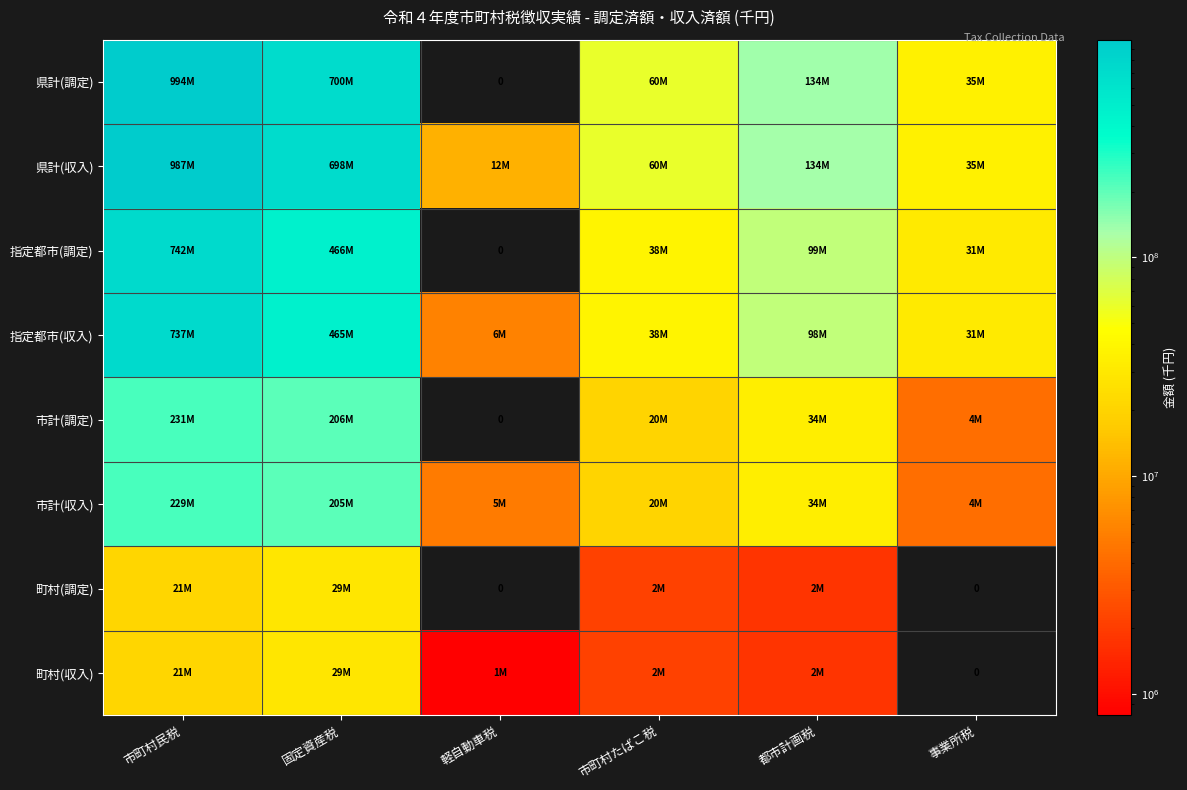

What is the difference between the second highest and second lowest values in the 市計(収入) series?

199551265